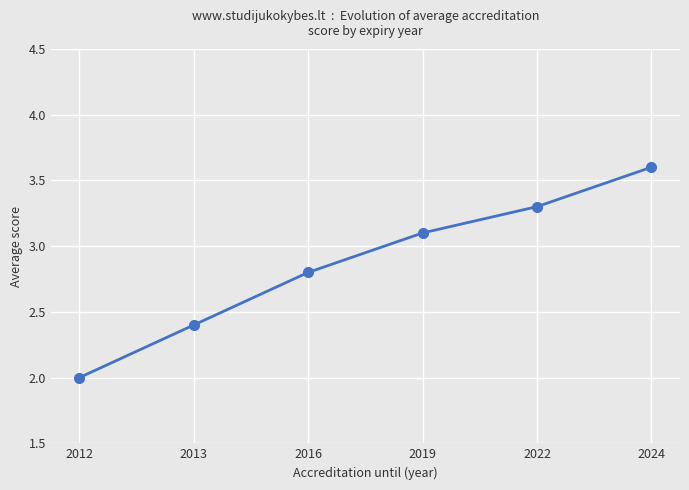

What is the greatest value displayed?

3.6